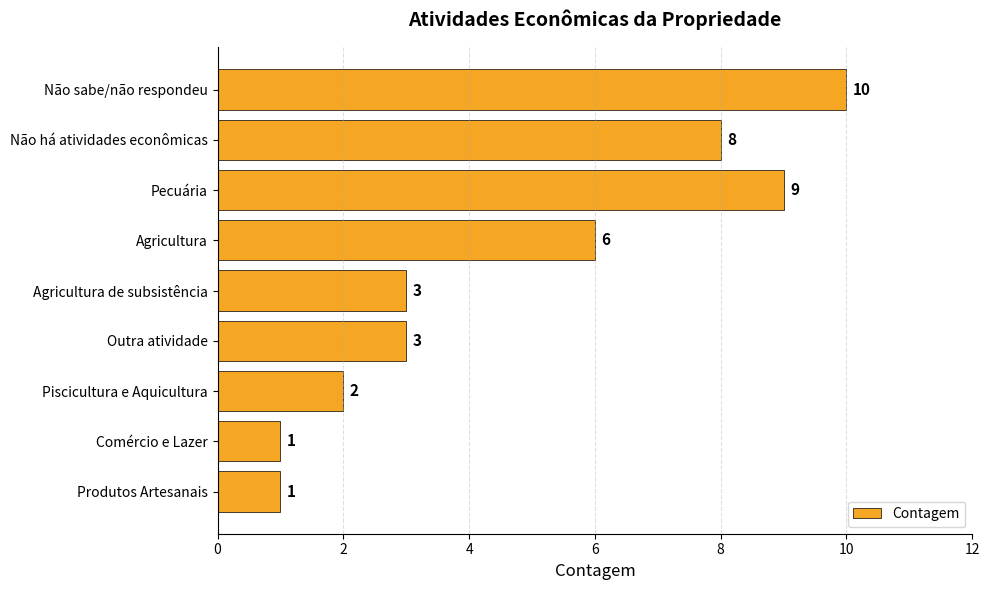

How many data points does each series have?

9